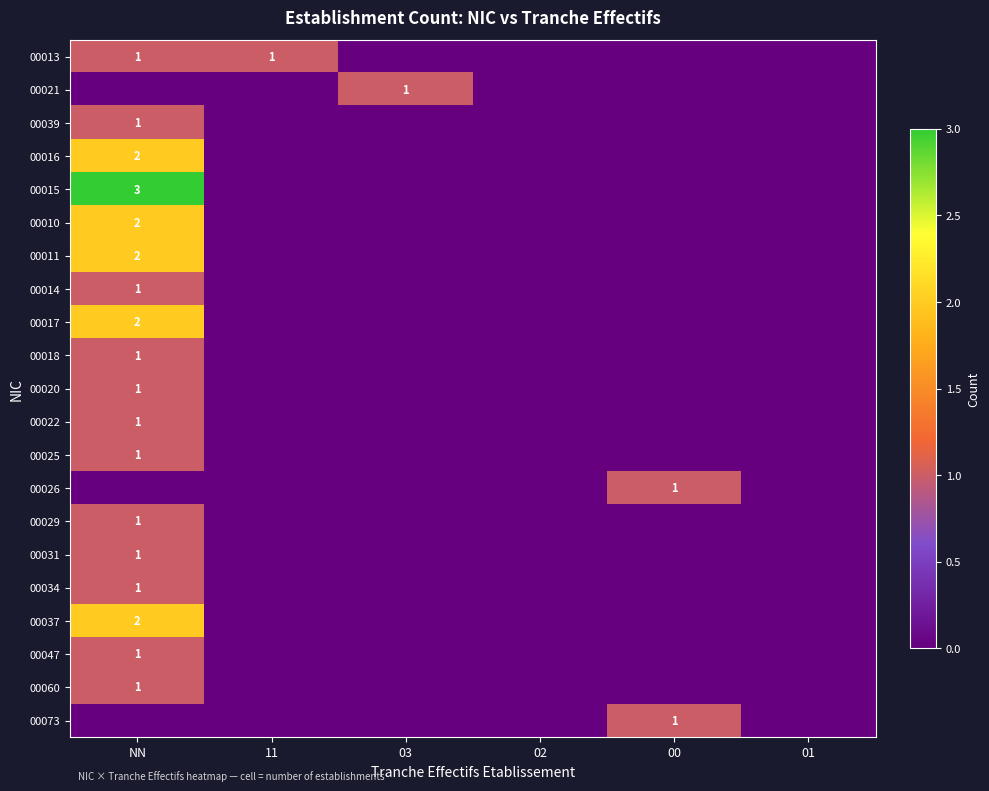

The value of 00016 at NN is 2. True or false?

True